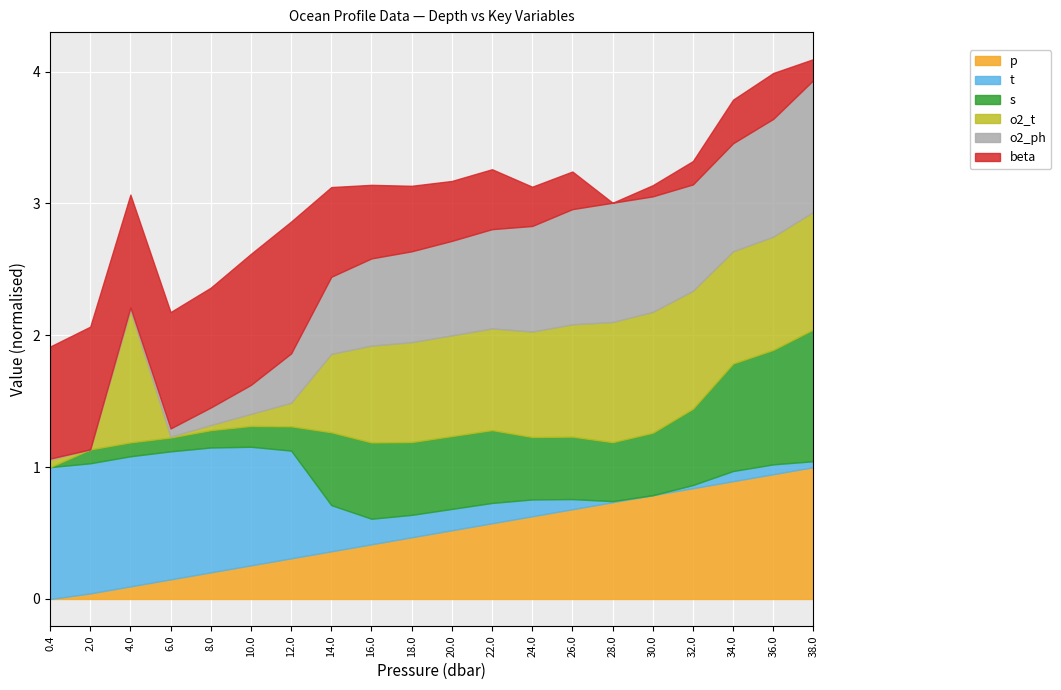

What are all the series names shown in the legend?

p, t, s, o2_t, o2_ph, beta